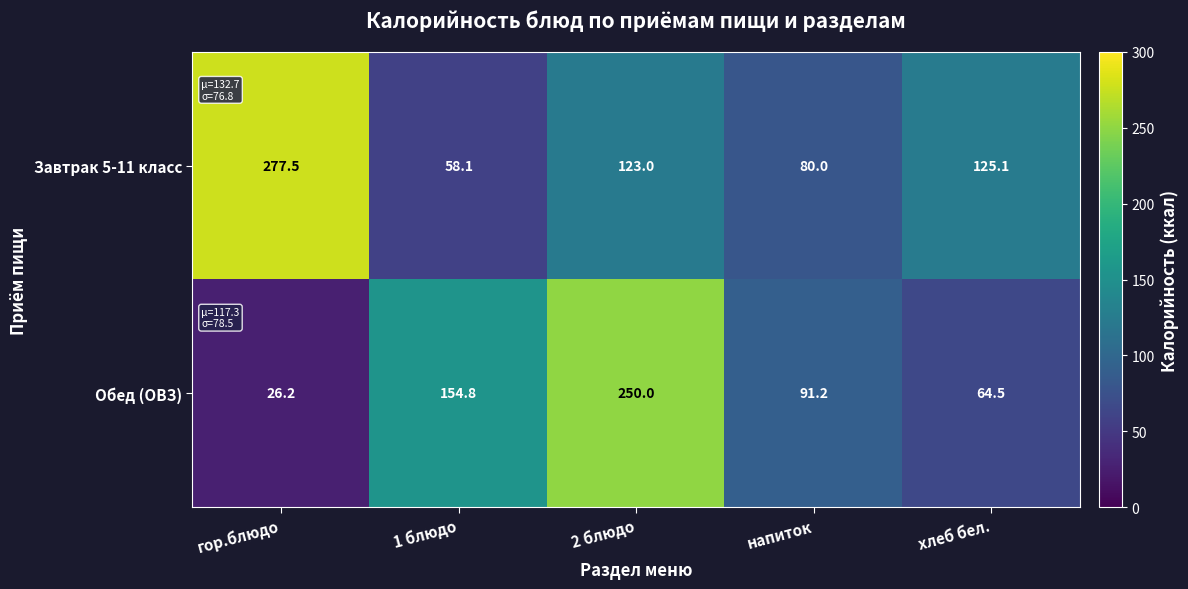

At which label does Обед (ОВЗ) first exceed 91?

1 блюдо